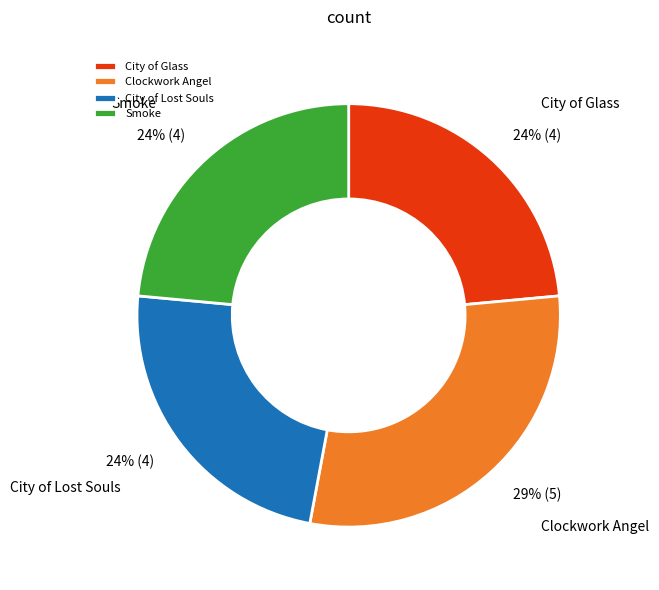

Is it true that Clockwork Angel is 43% of the pie?

False